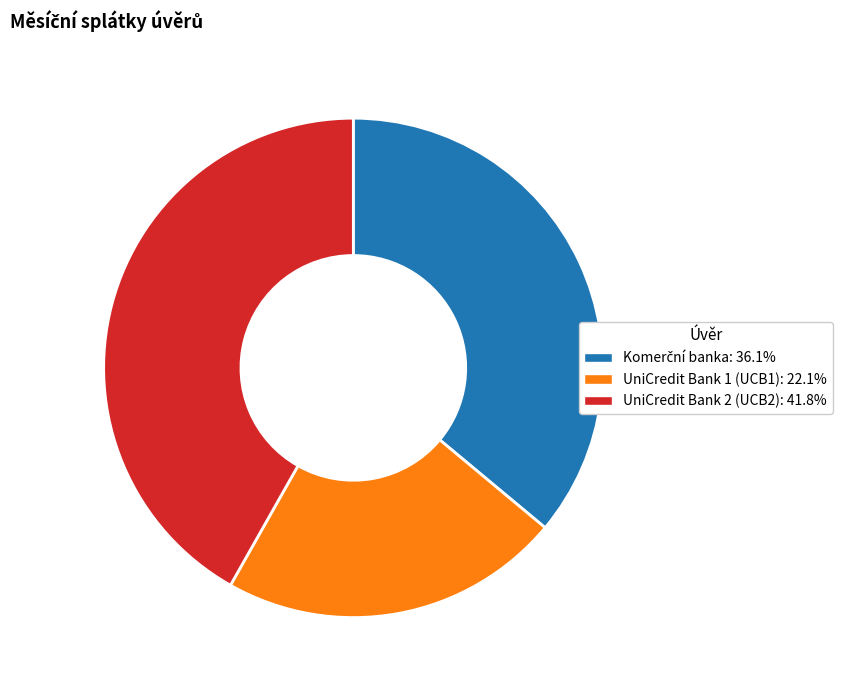

Does any single category account for the majority?

No